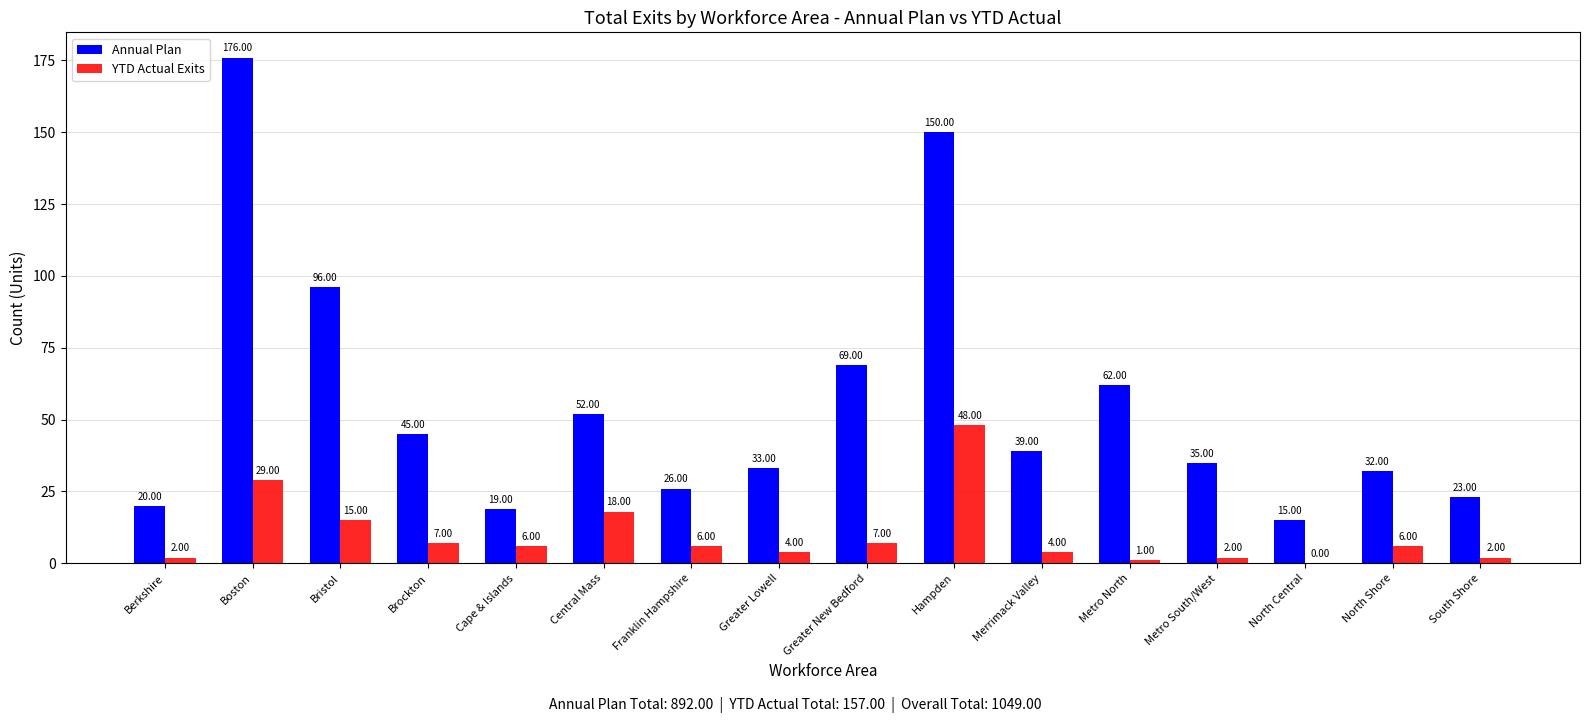

How many groups of bars are there?

16